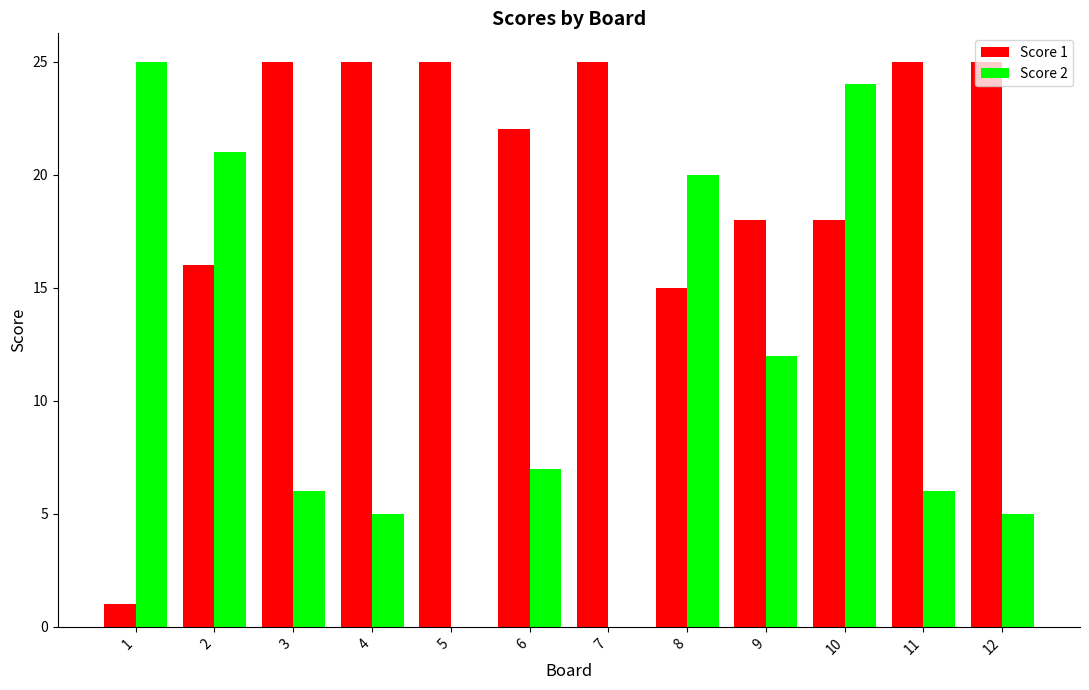

What is the greatest value displayed?

25